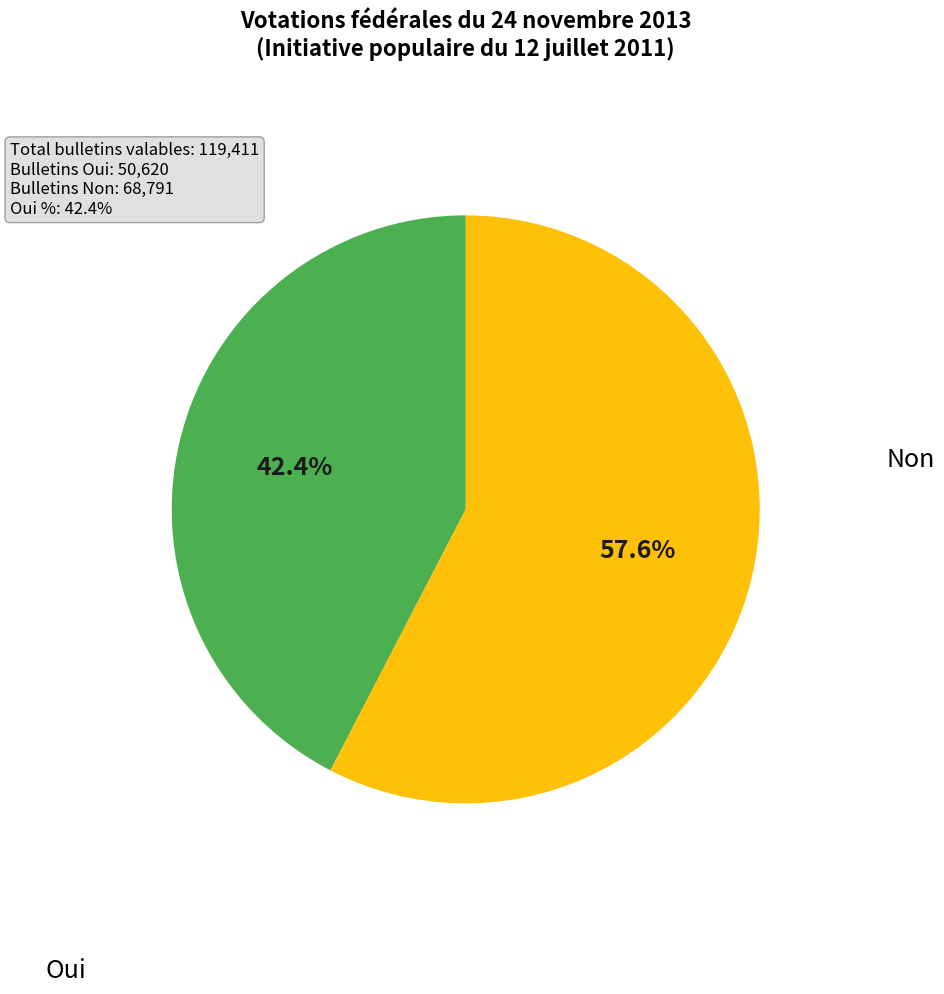

Is there a majority slice in this chart?

Yes